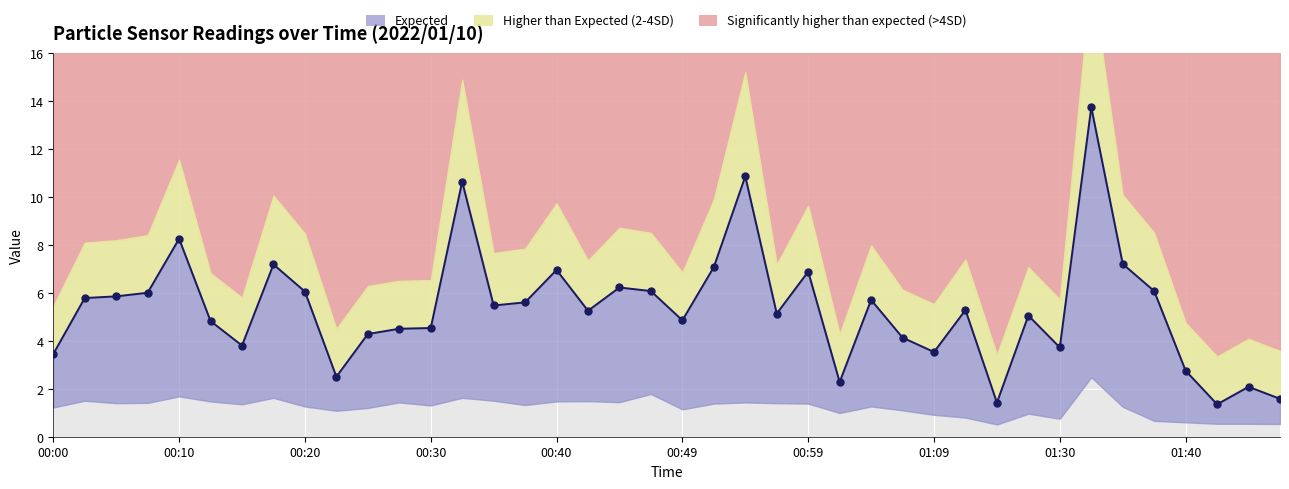

How many lines are shown in the chart?

1